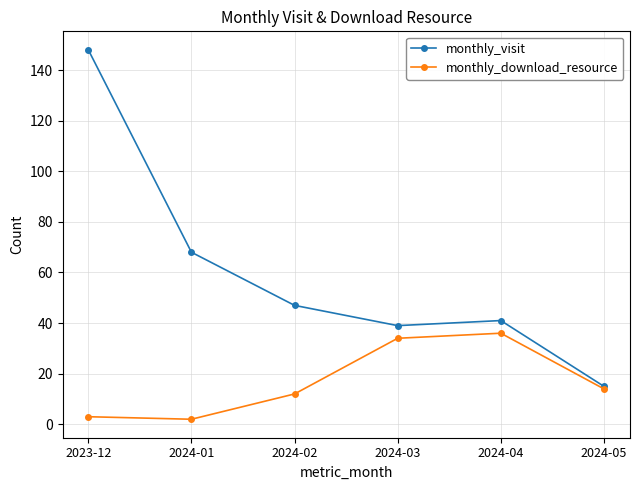

Is the value of monthly_download_resource at 2024-04 greater than the value of monthly_visit at 2024-04?

No